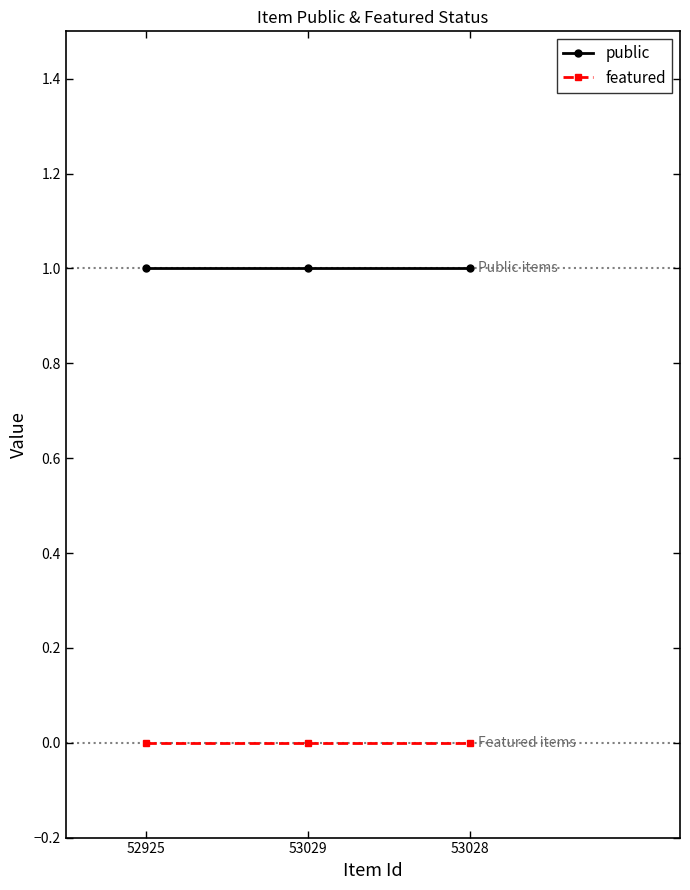

List the series in order of their peak value, lowest first.

featured, public